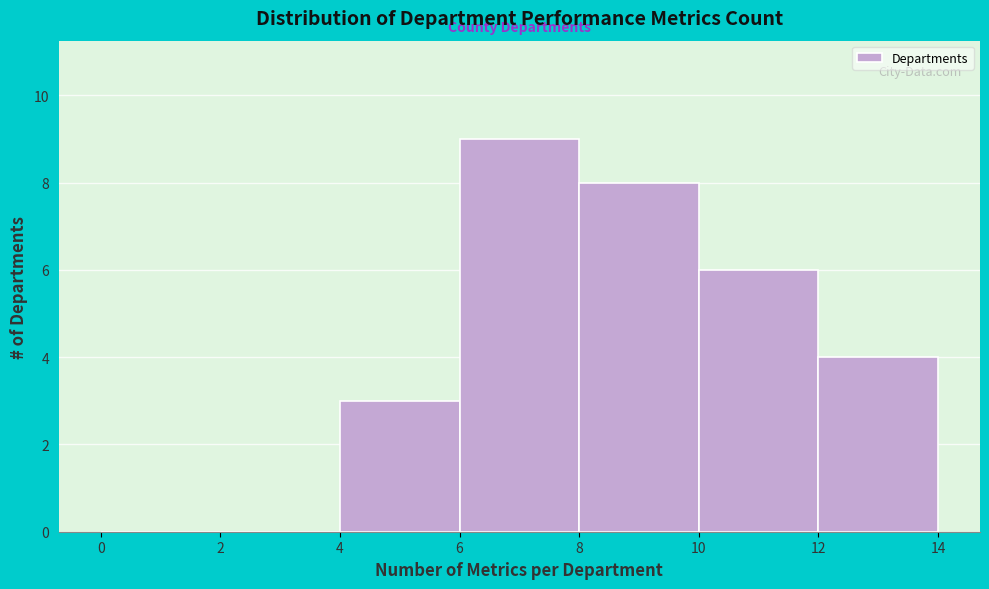

Reading left to right, list every bar in this chart as the range it spans on the x-axis followed by its height. The values are not printed on the chart, so give them approximately, as read against the axis.

0 to 2: 0
2 to 4: 0
4 to 6: 3
6 to 8: 9
8 to 10: 8
10 to 12: 6
12 to 14: 4